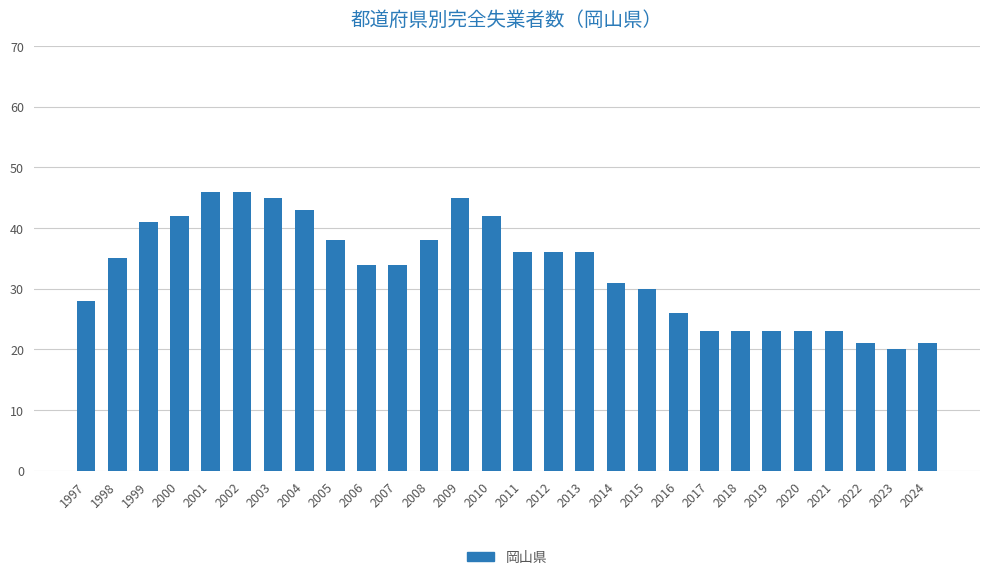

Is it true that the value at 1997 is 28?

True